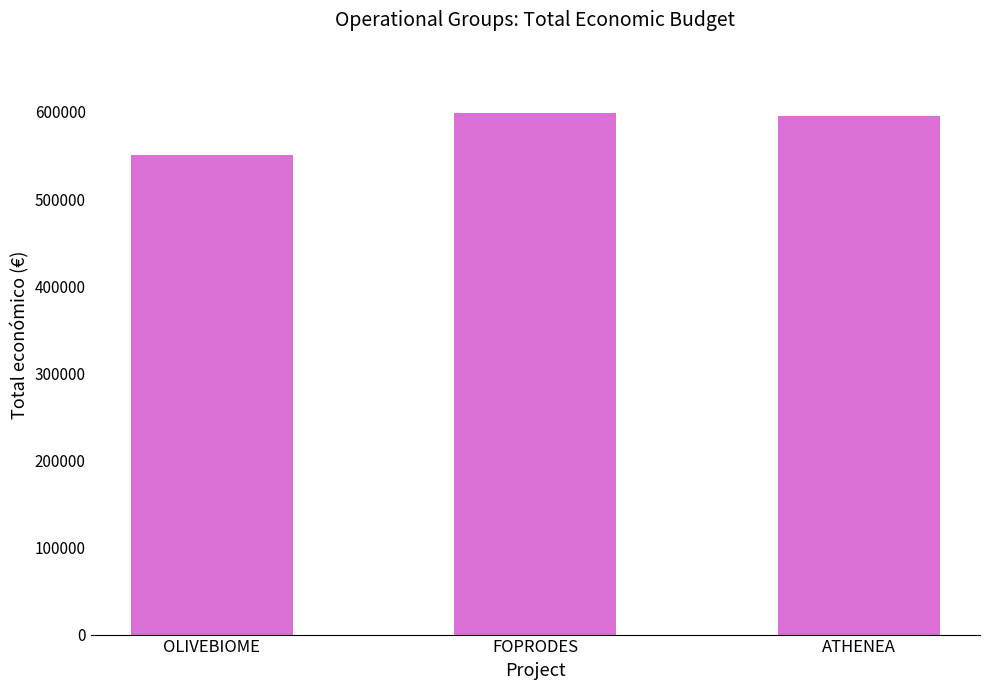

Is it true that the value at ATHENEA is 595436?

True